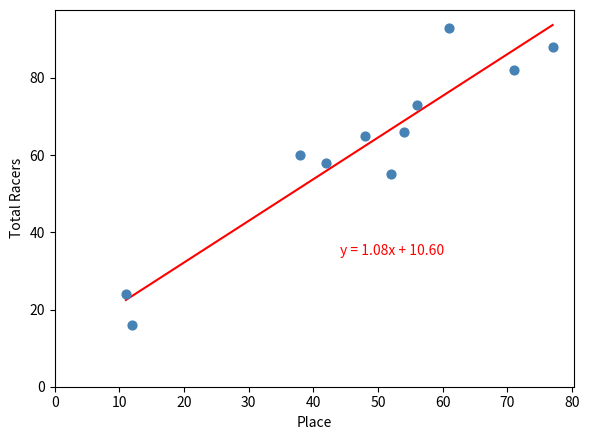

What is the average Y value?

62